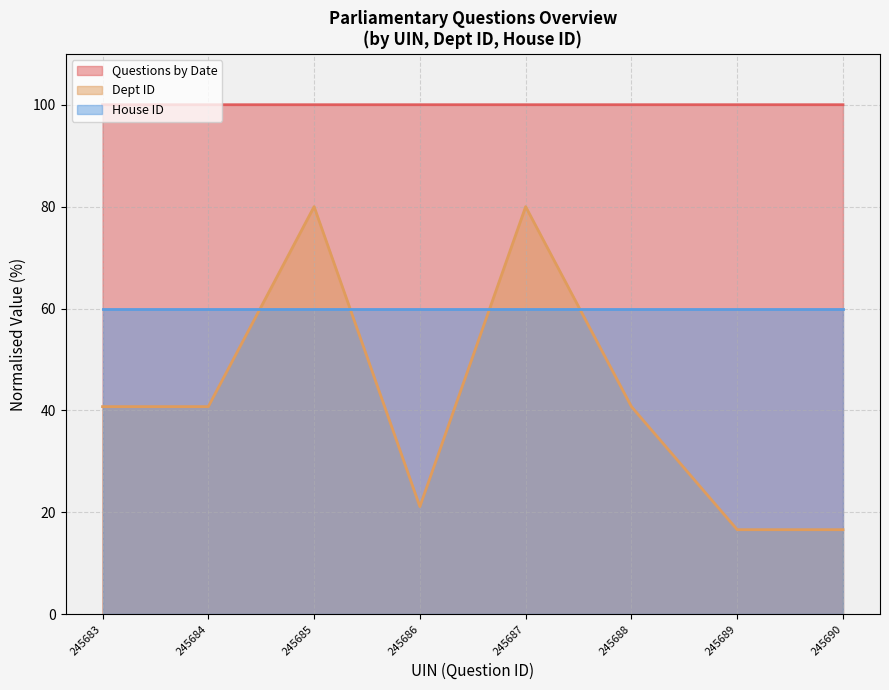

True or false: Dept ID and Questions by Date intersect in this chart.

False